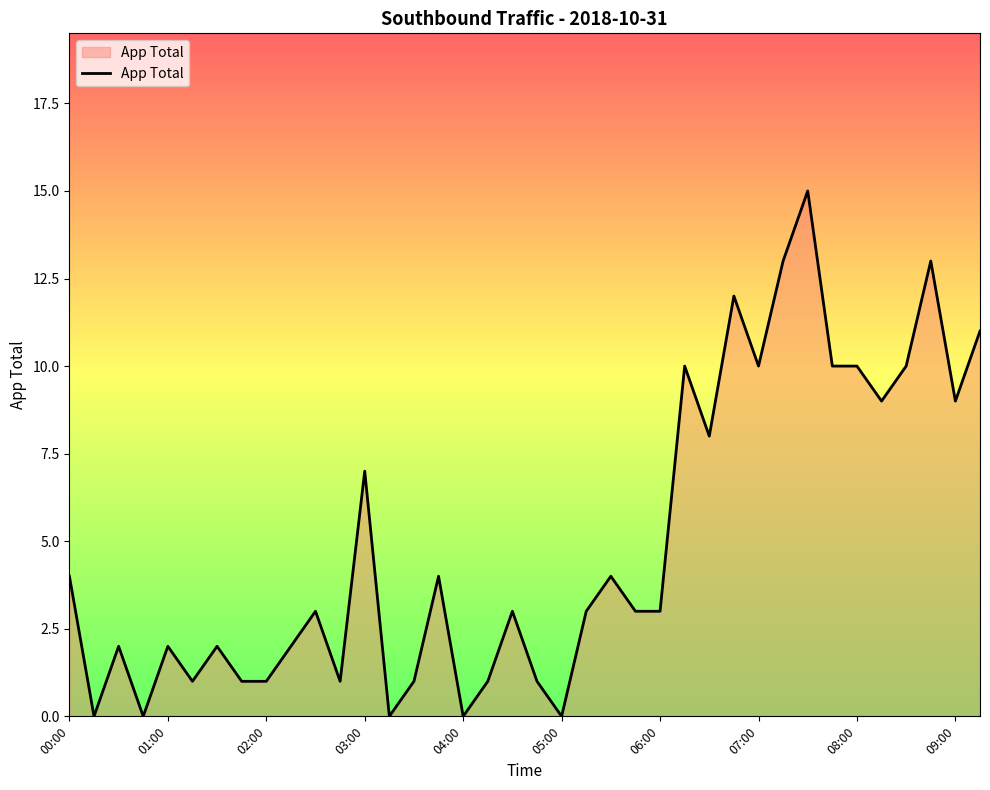

What is the difference between the second highest and minimum values?

13